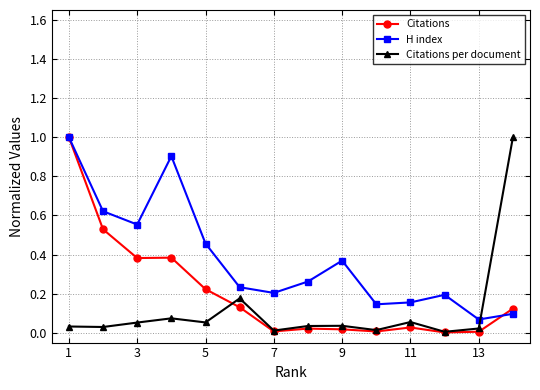

What is the maximum value shown in the chart?

1.0